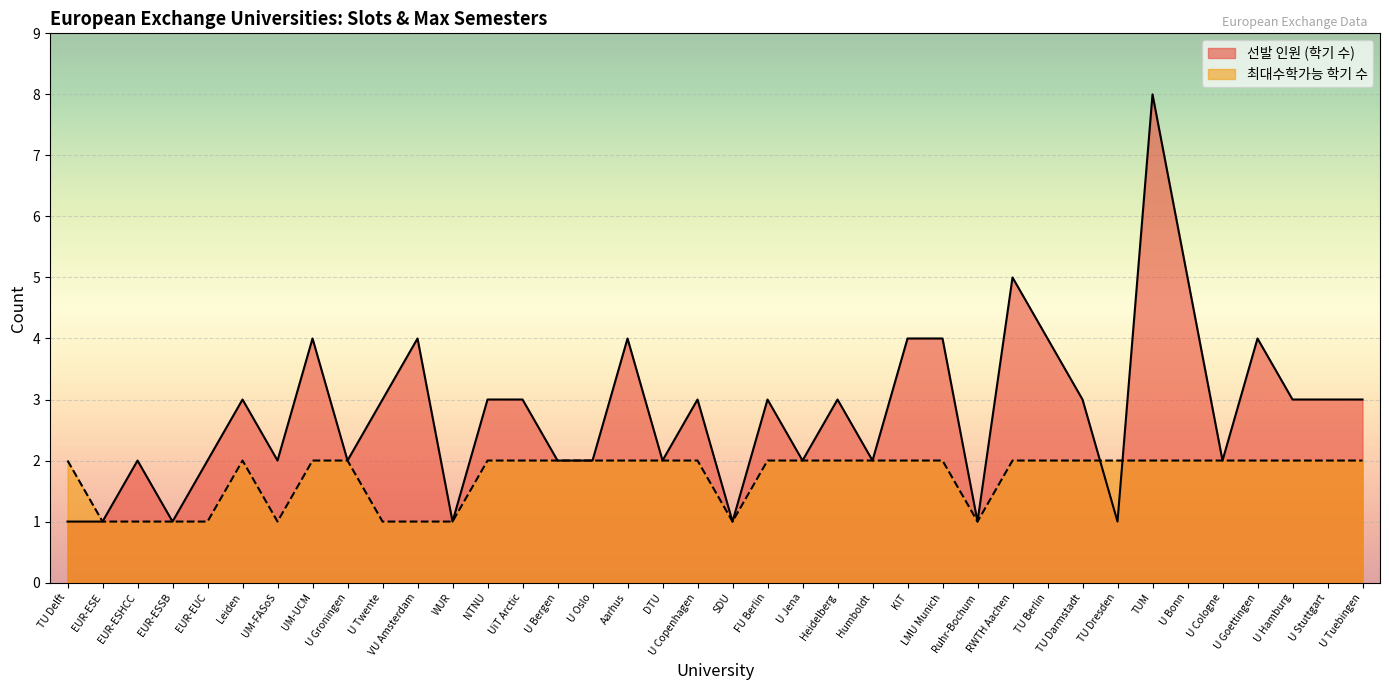

What is the difference between the maximum and minimum values in the 선발 인원 (학기 수) series?

7